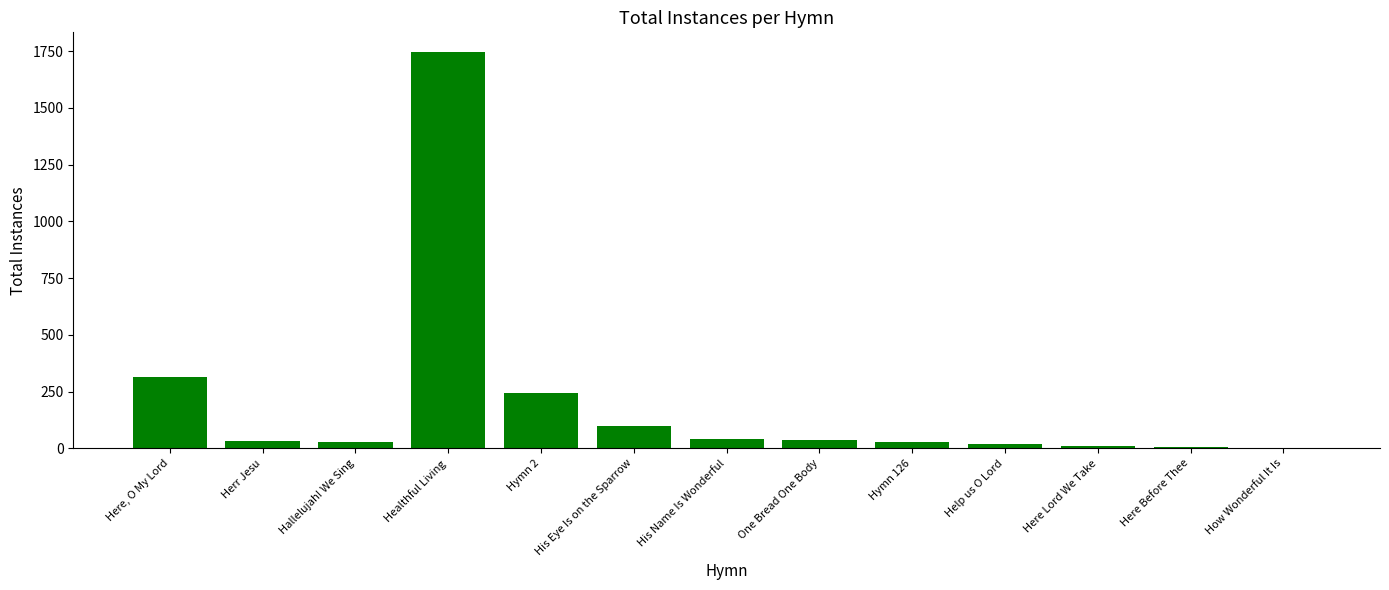

Are the bars horizontal?

No